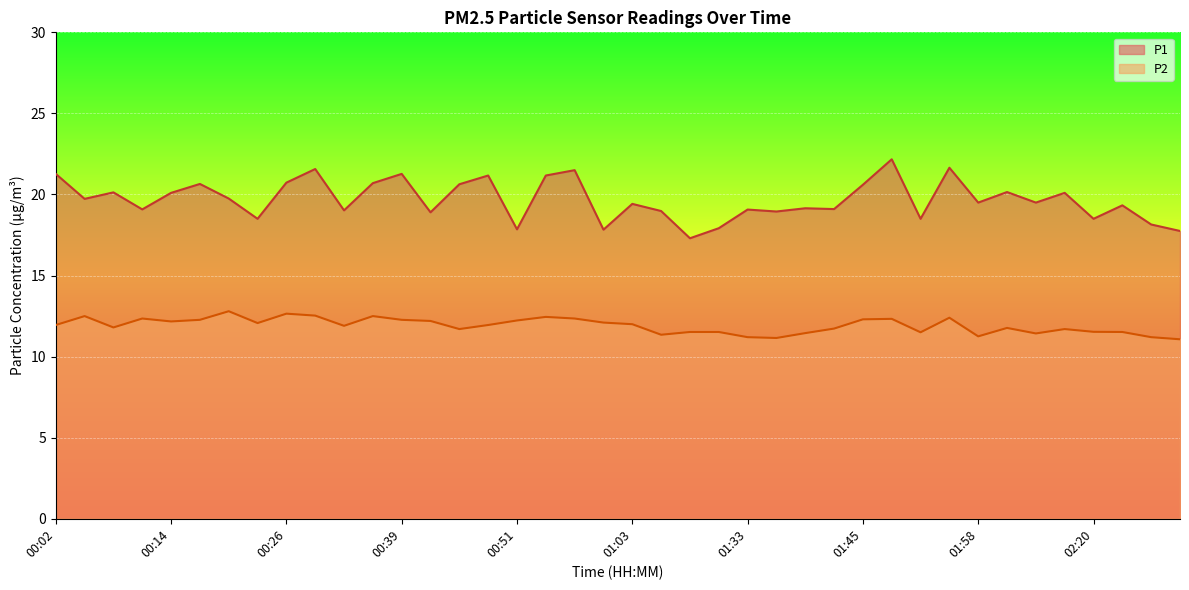

At which label does P1 first exceed 19?

00:02